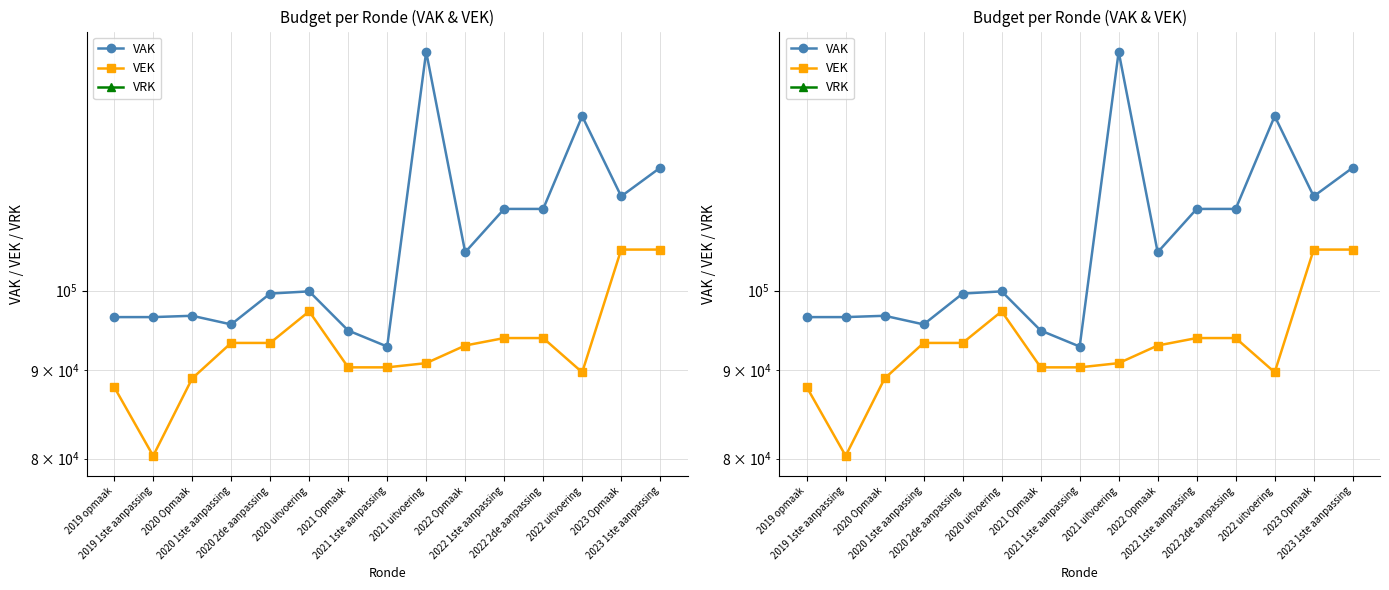

Reading left to right, transcribe all the data shown in this chart.

VAK: 96558	96558	96728	95625	99625	99917	94852	92852	137383	105251	111487	111487	126117	113371	117763
VEK: 88000	80298	89000	93300	93300	97300	90320	90320	90827	92979	93906	93906	89728	105624	105624
VRK: 0	0	0	0	0	0	0	0	0	0	0	0	0	0	0